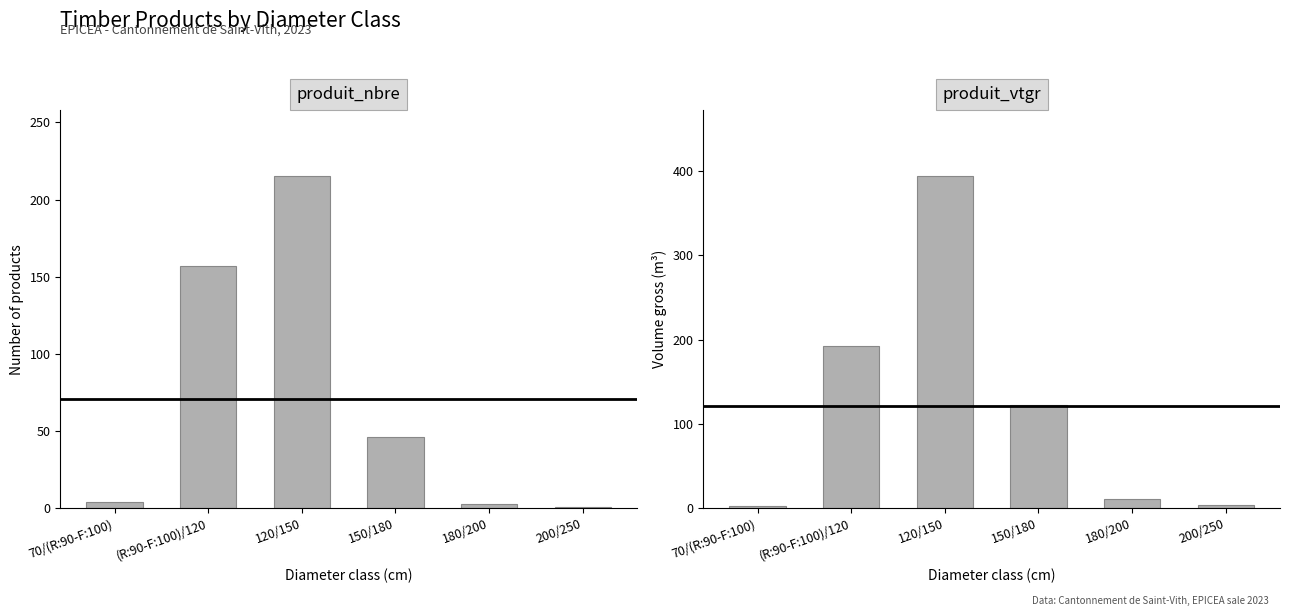

Are the bars horizontal?

No